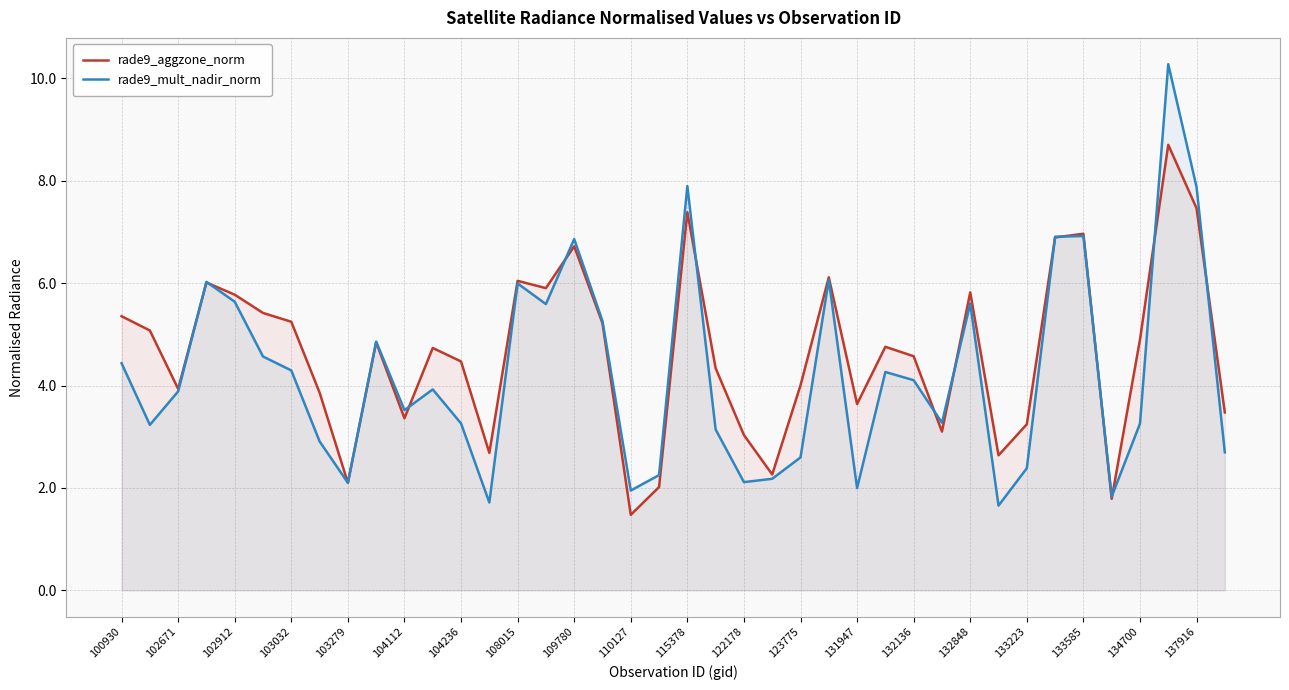

Where does the rade9_mult_nadir_norm series first go above 3?

100930